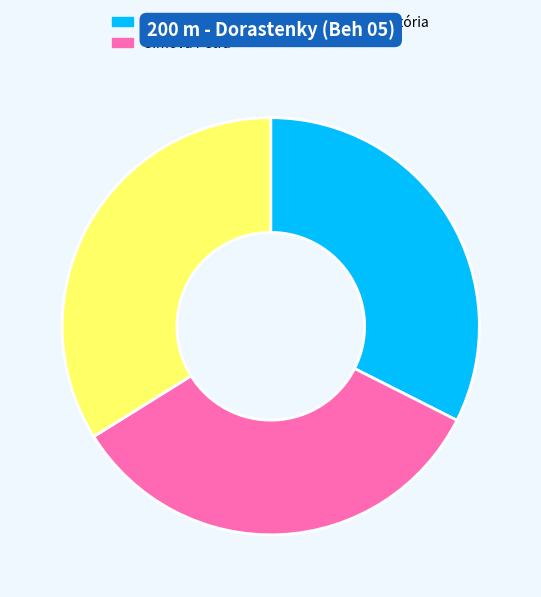

Do Brachová Viktória and Simová Petra together represent more than half of the pie?

Yes